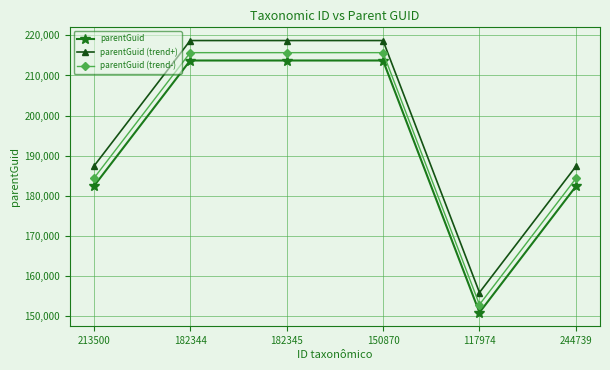

Is this an area chart (filled region under the line)?

No